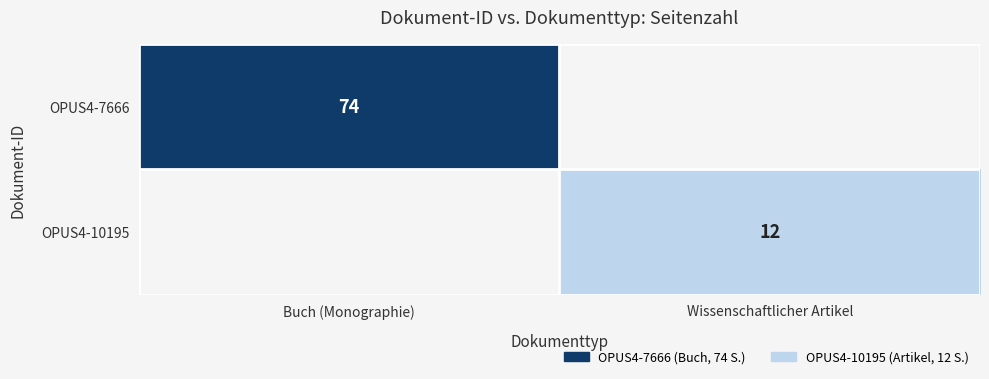

The value of OPUS4-7666 at Buch (Monographie) is 74. True or false?

True